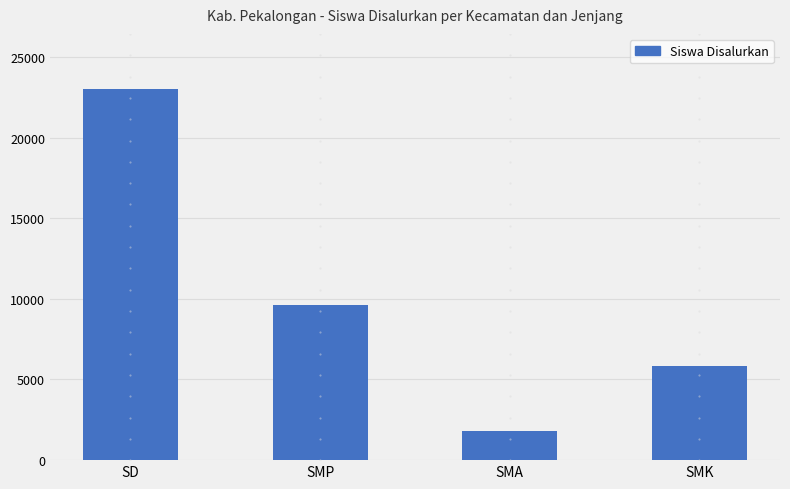

What is the difference between the values at SD and SMA?

21144